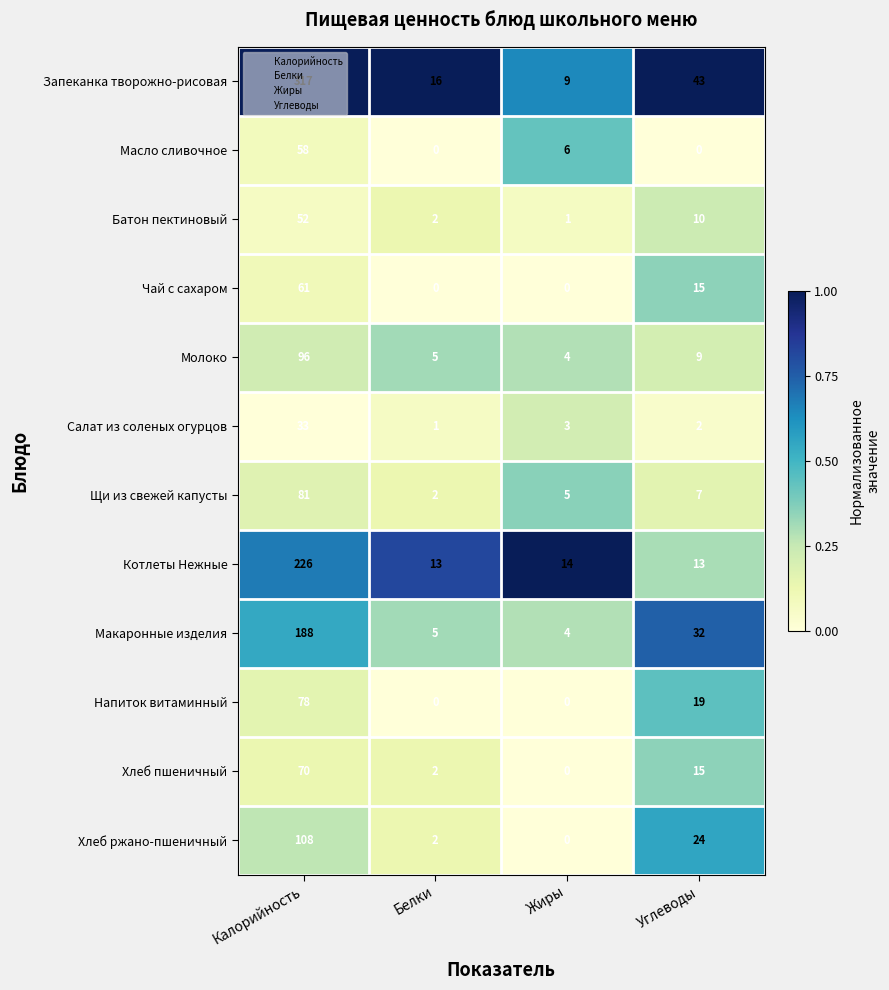

Which label corresponds to the largest value in the chart?

Калорийность